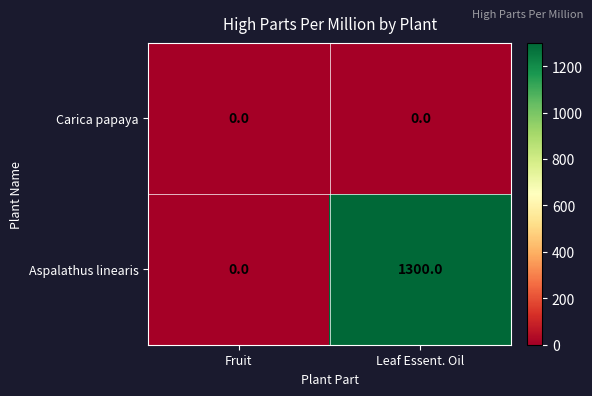

How many categories are shown in the chart?

2